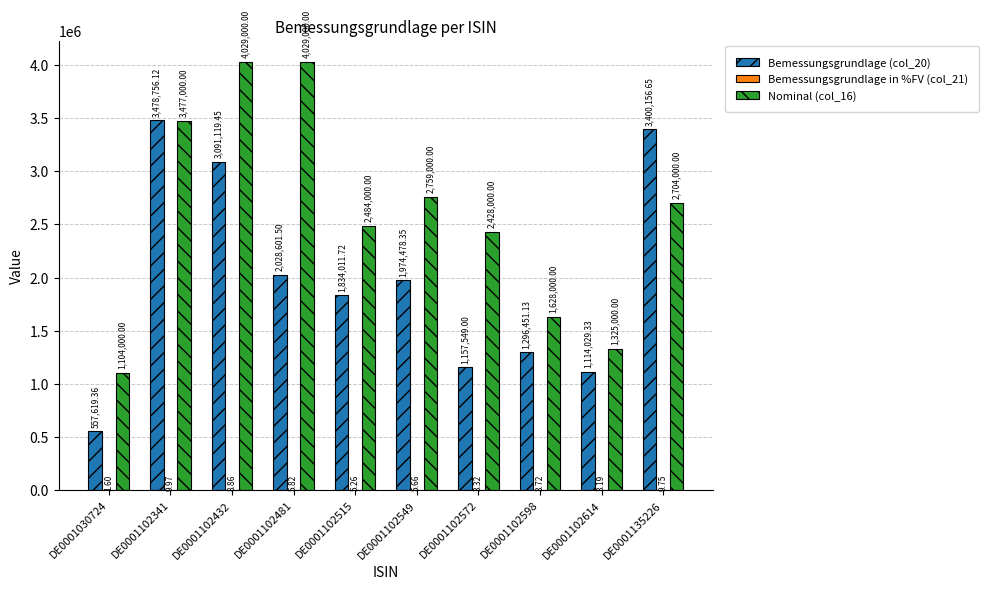

What is the sum of the Bemessungsgrundlage (col_20) values at DE0001135226 and DE0001102614?

4514186.0